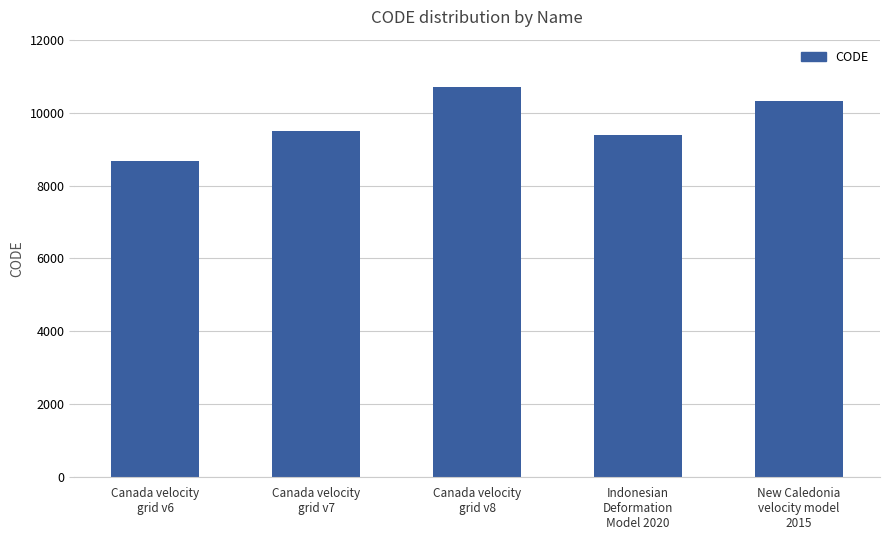

What is the greatest value displayed?

10707